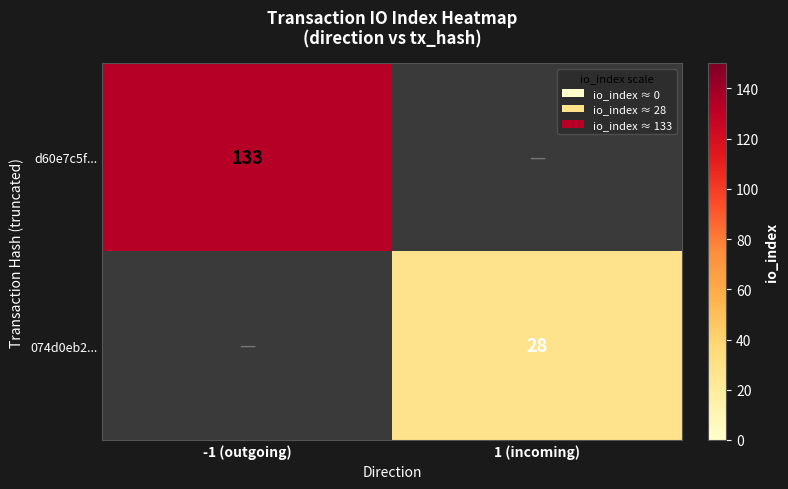

What is the spread (max minus min) of values at -1 (outgoing)?

133